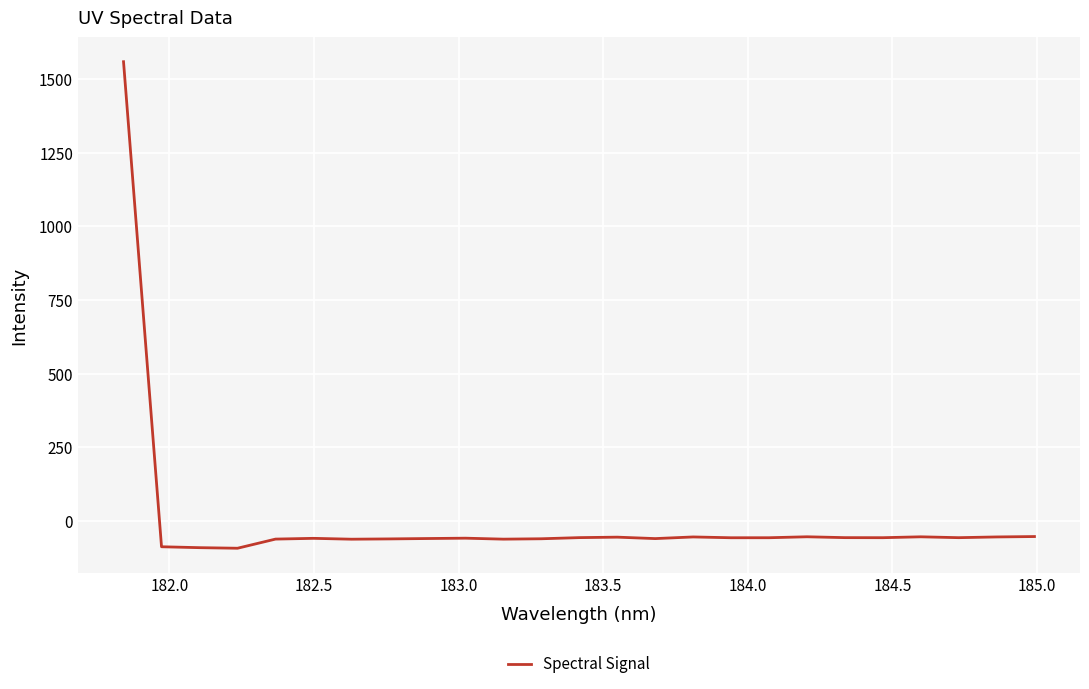

What is the difference between the maximum and minimum values?

1651.3